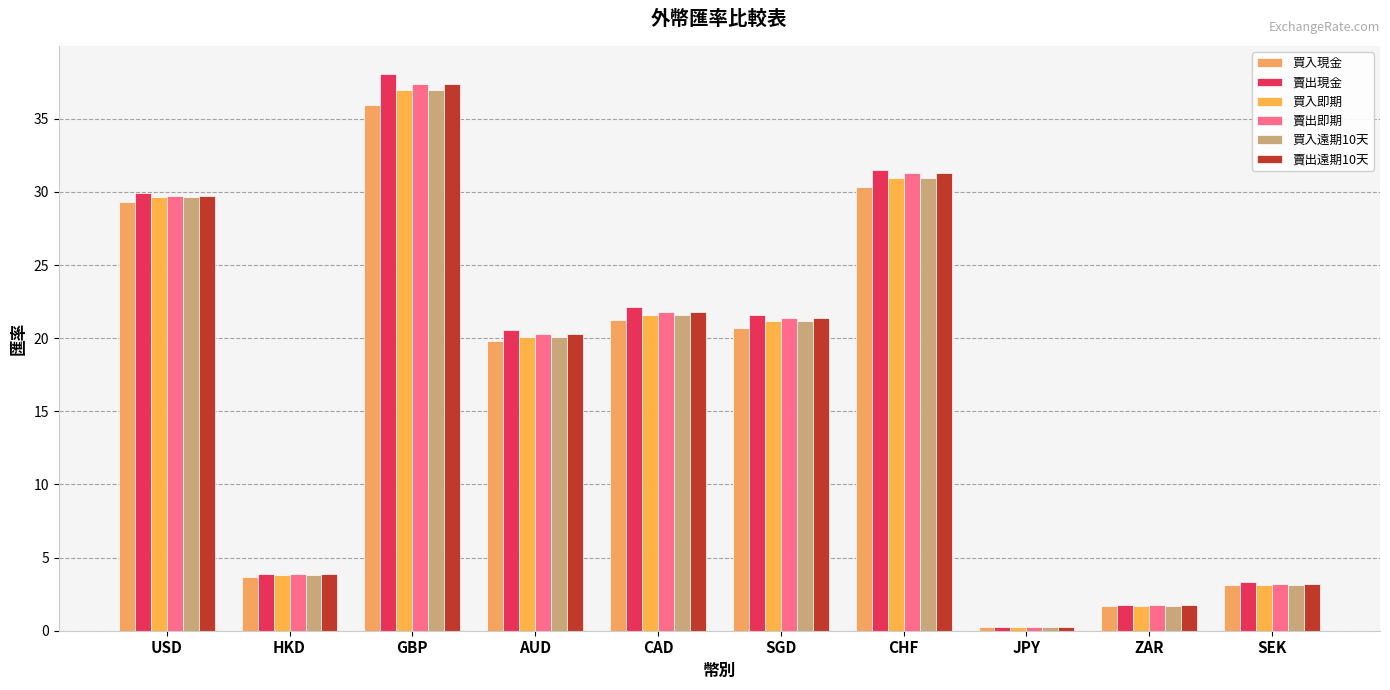

How many data points in 賣出遠期10天 are less than 21?

5